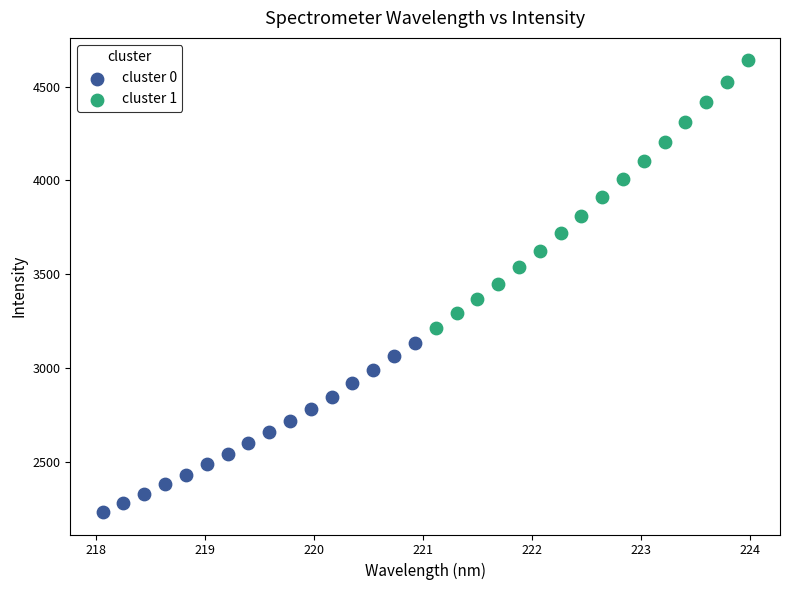

What are all the series names shown in the legend?

cluster 0, cluster 1